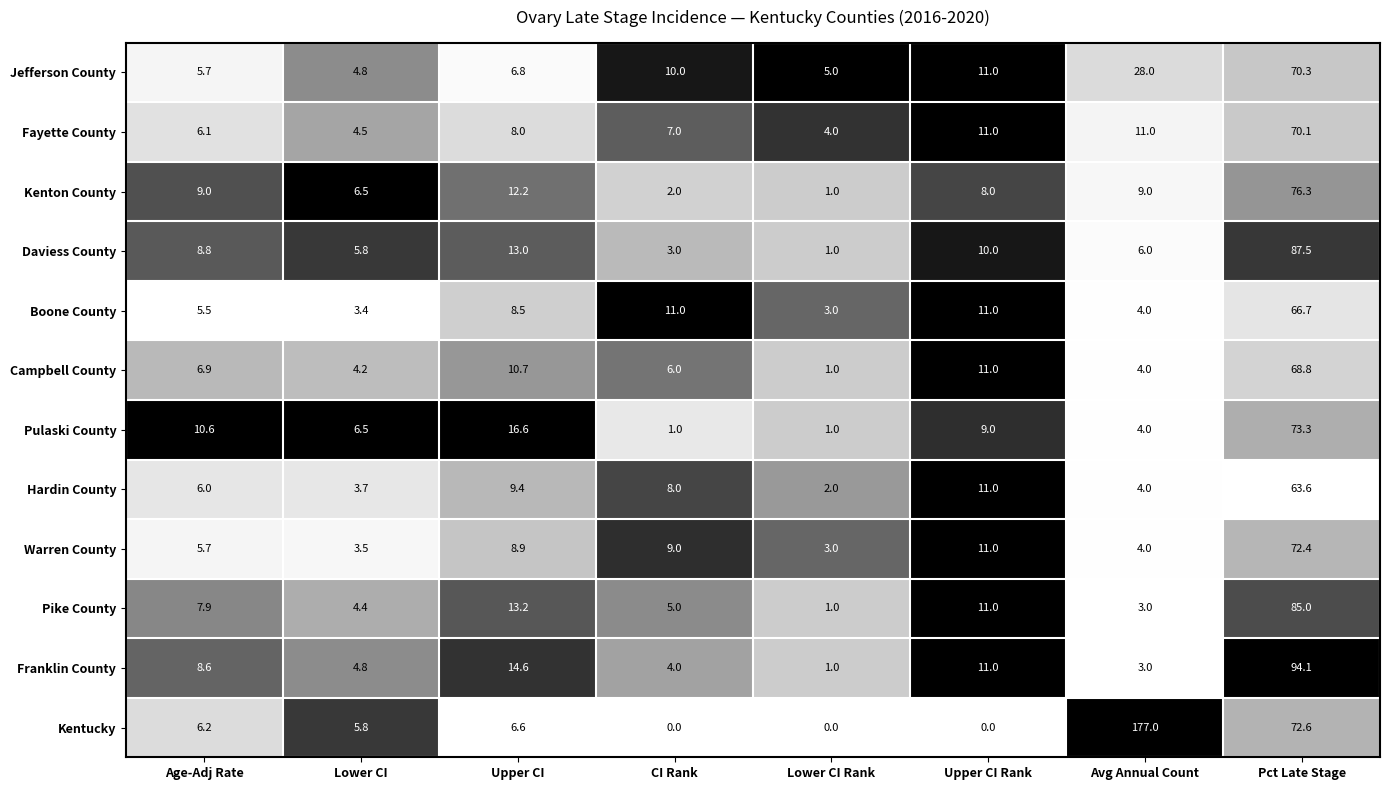

Read the Fayette County value at Upper CI Rank.

11.0